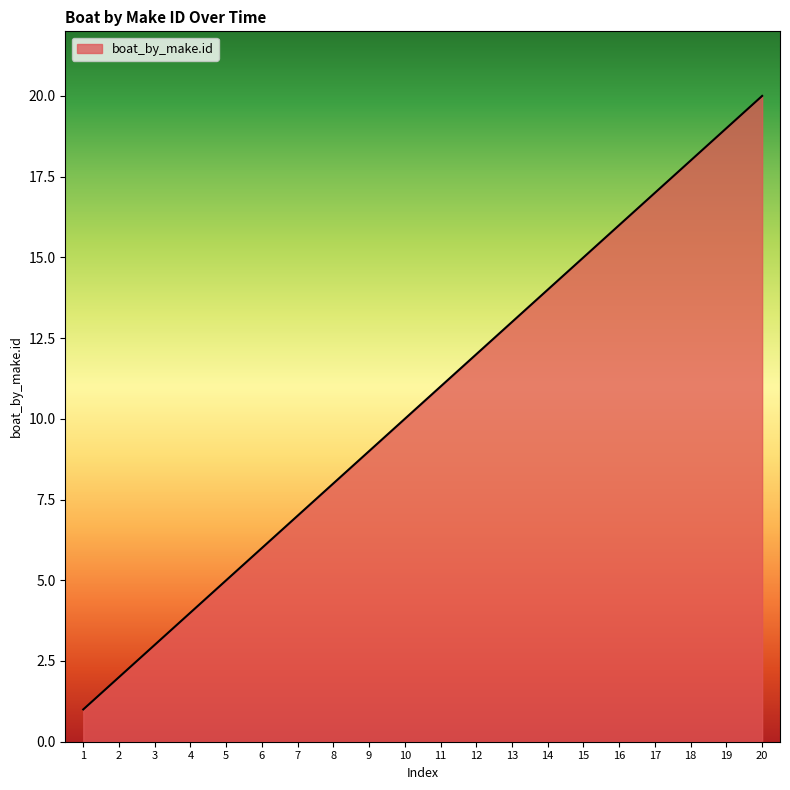

How many lines are shown in the chart?

1